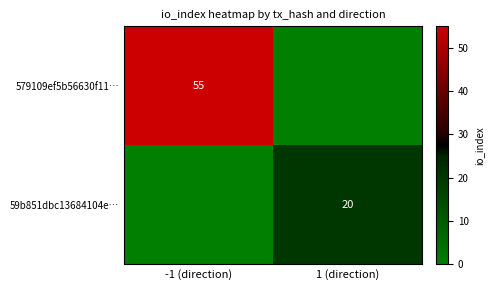

True or false: 59b851dbc13684104e… has a value of 20 at 1 (direction).

True